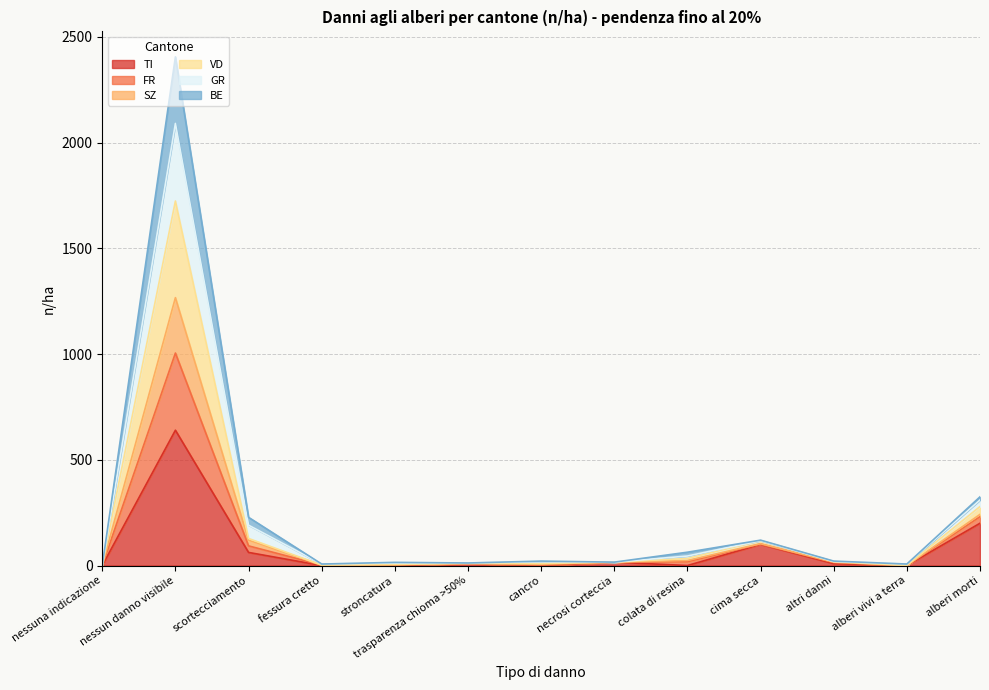

What position from the right is colata di resina?

5